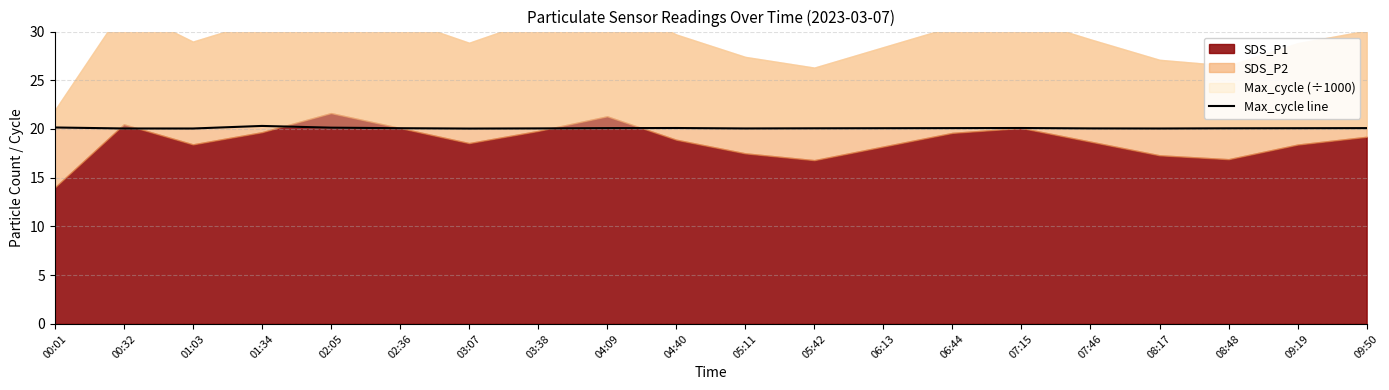

What is the value of the 17th point from the left?

20.1